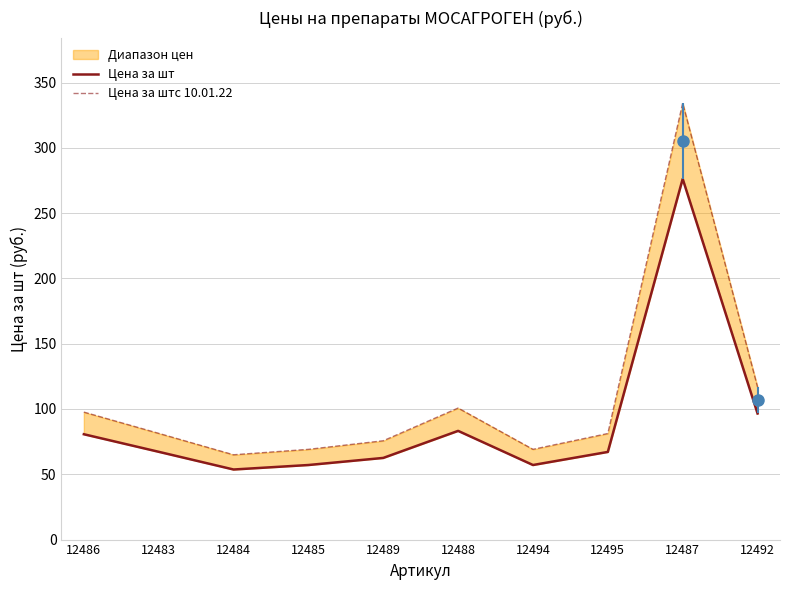

Reading right to left, list all the values displayed in this chart.

Цена за шт: 12492=96.6	12487=276.2	12495=67.1	12494=57.1	12488=83.2	12489=62.5	12485=57.1	12484=53.7	12483=67.2	12486=80.7
Цена за штс 10.01.22: 12492=116.8	12487=334.2	12495=81.2	12494=69.1	12488=100.7	12489=75.7	12485=69.1	12484=64.9	12483=81.3	12486=97.6